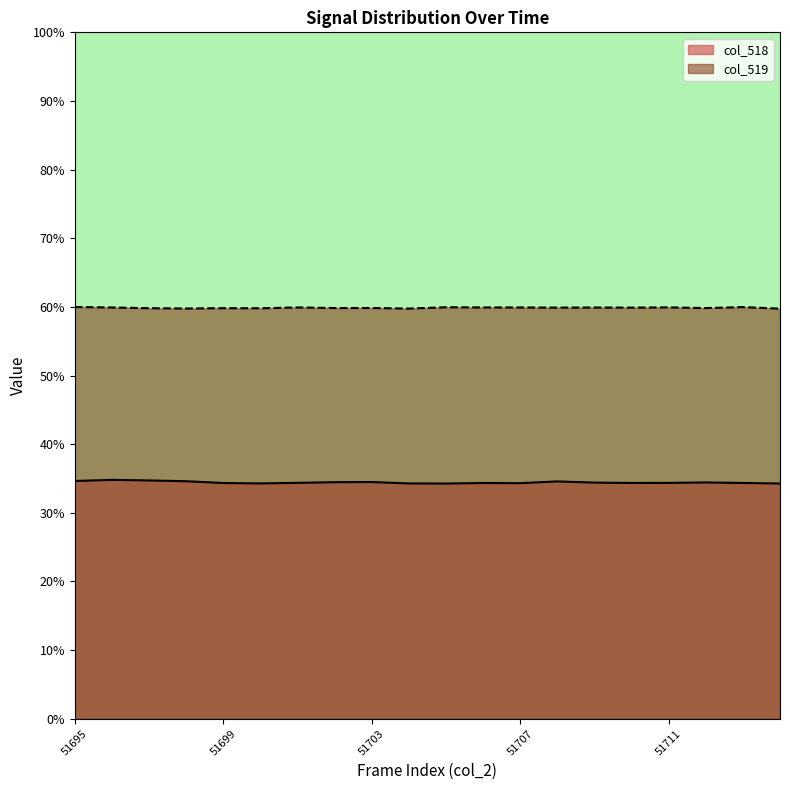

Which series has the largest total across all categories?

col_519